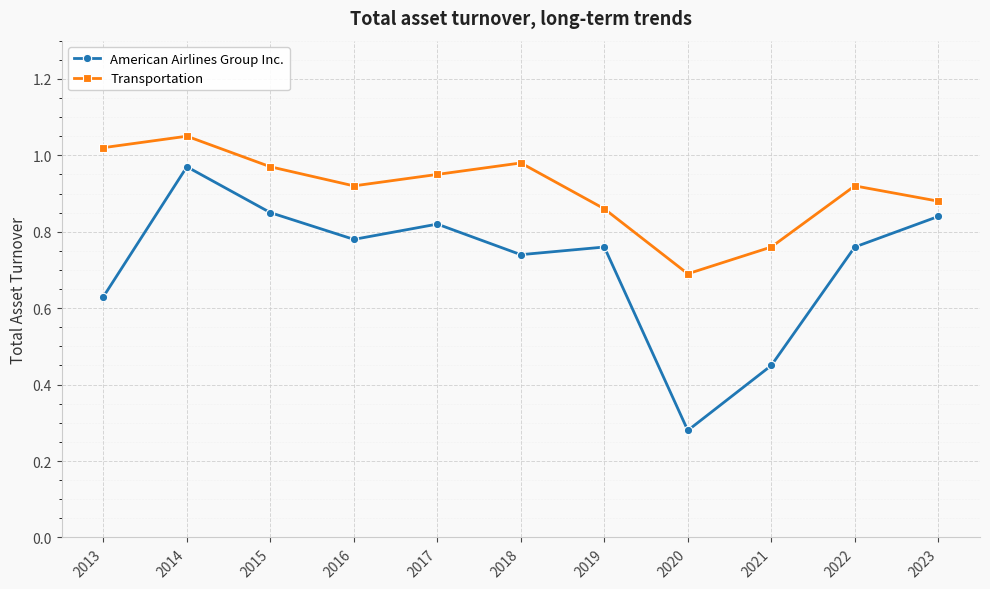

Is it true that American Airlines Group Inc. equals 0.4 at 2015?

False